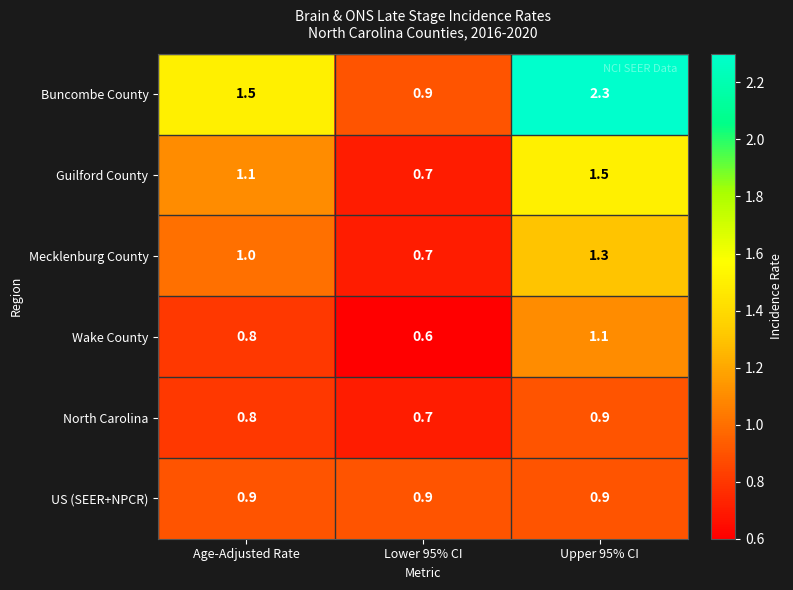

What is the difference between the Guilford County values at Lower 95% CI and Upper 95% CI?

0.8